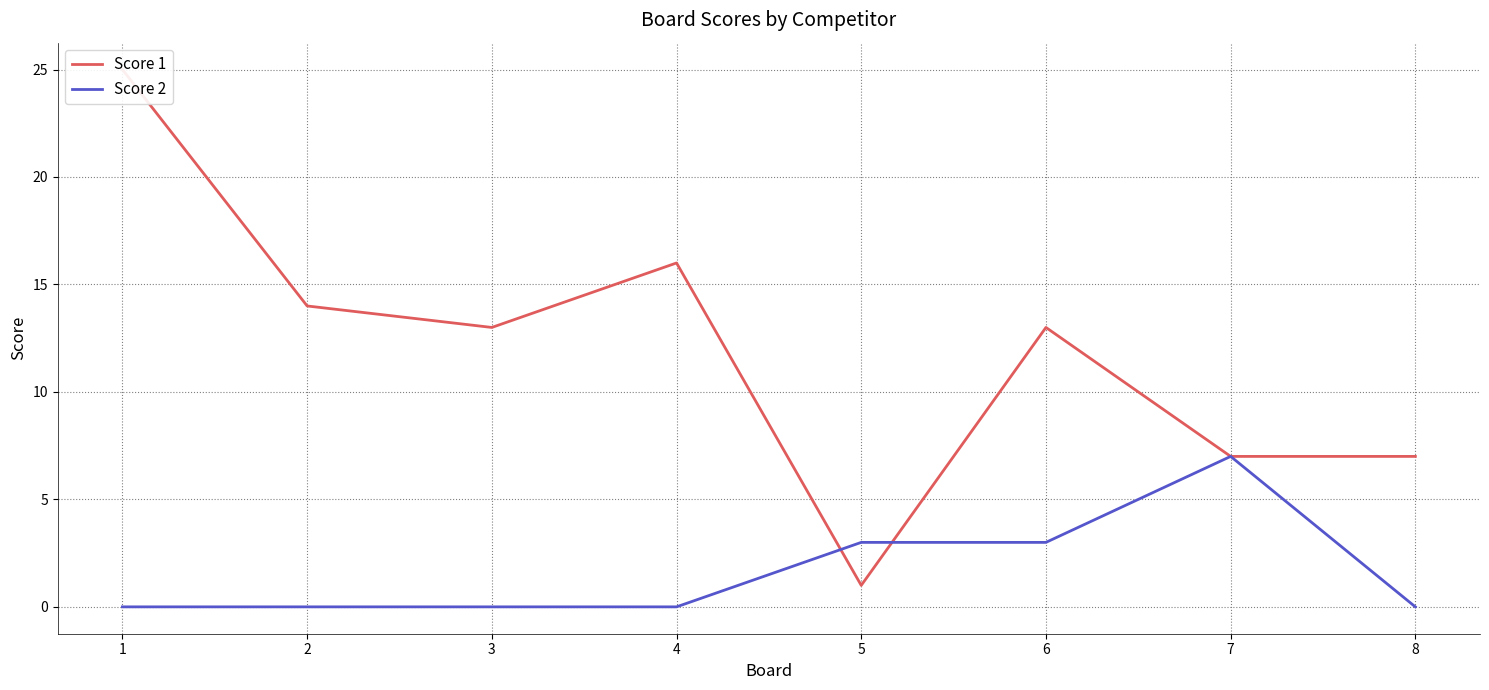

True or false: Score 2 and Score 1 cross at least once.

True